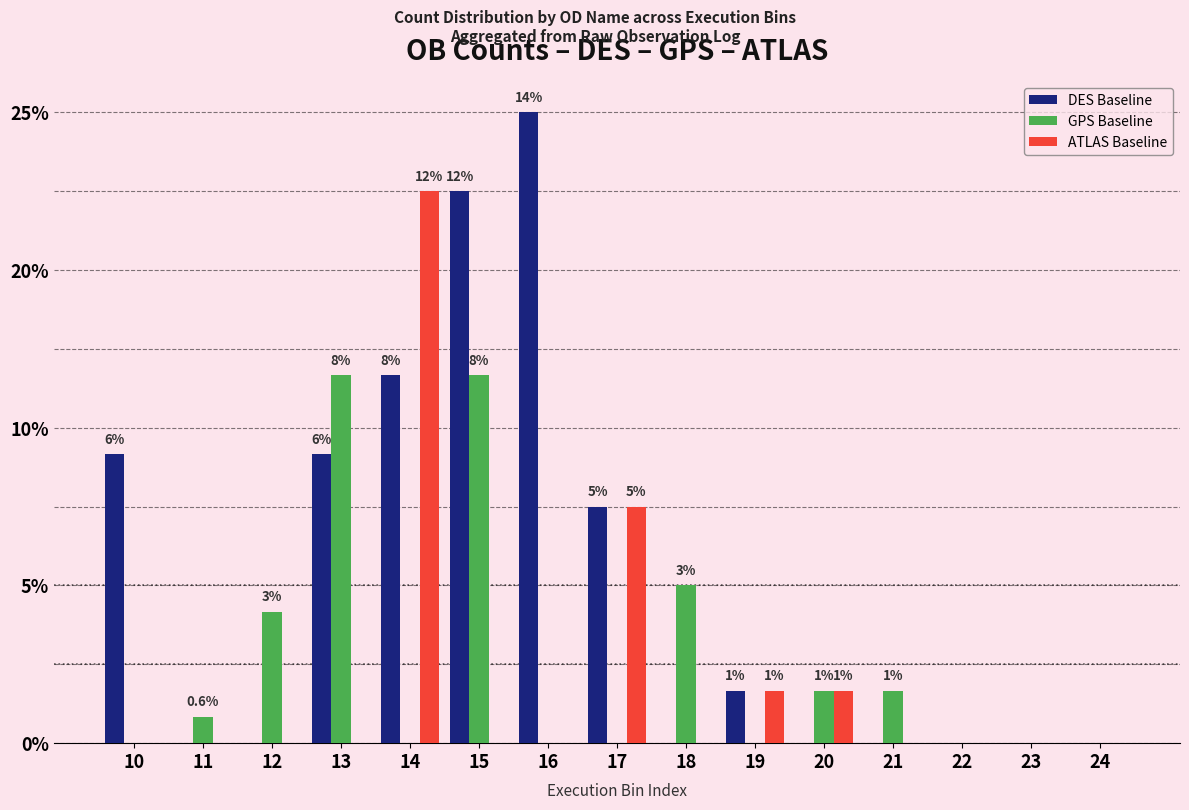

Which series has the largest total across all categories?

DES Baseline